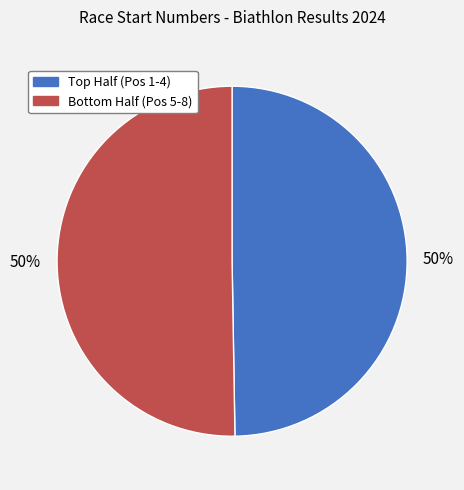

To the nearest percent, what is the average slice percentage?

50%